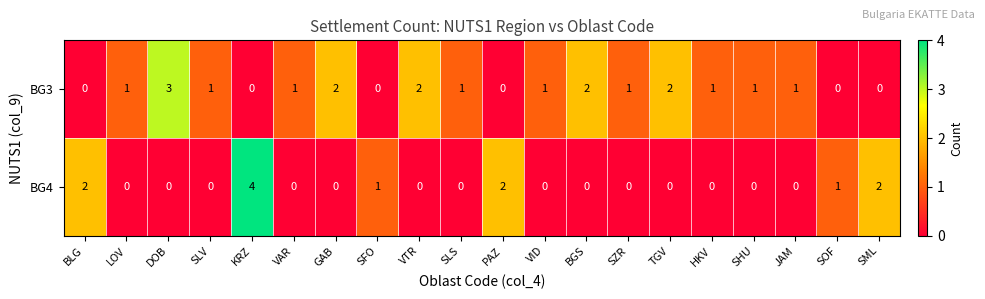

What is the greatest value displayed?

4